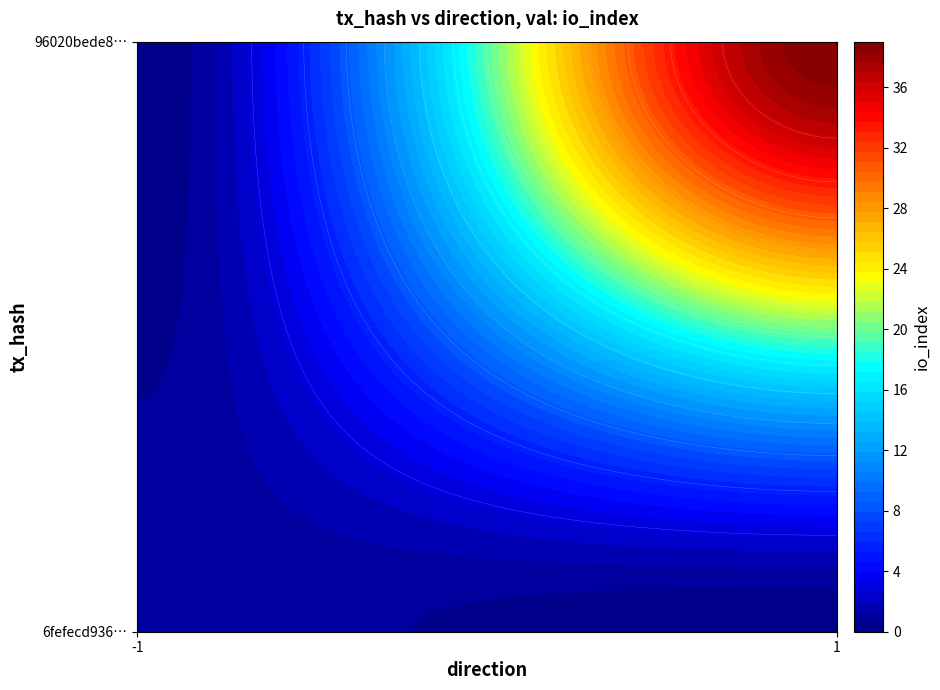

How many series are shown in this chart?

2